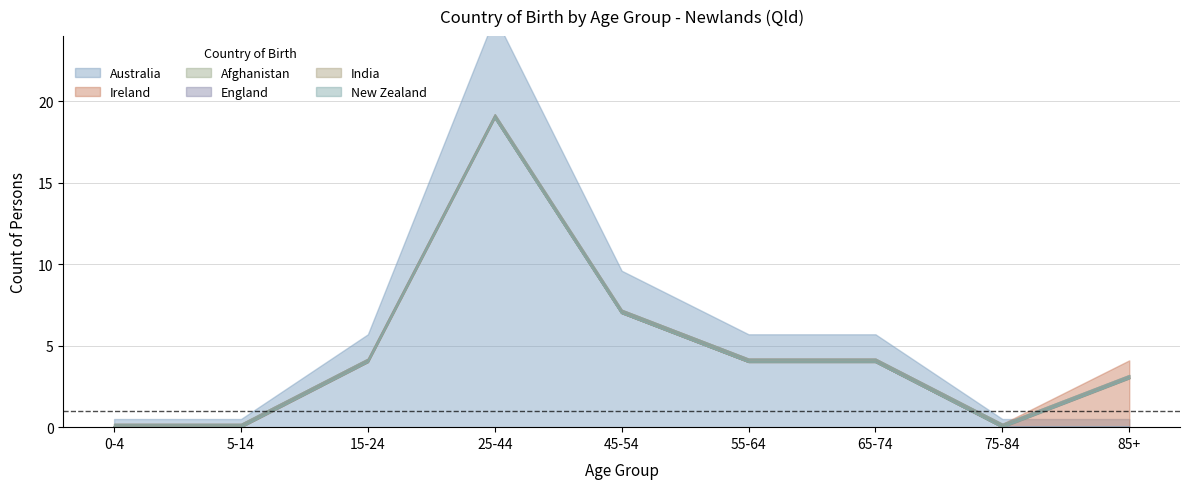

Reading left to right, transcribe all the data shown in this chart.

Australia: 0-4=0	5-14=0	15-24=4	25-44=19	45-54=7	55-64=4	65-74=4	75-84=0	85+=0
Ireland: 0-4=0	5-14=0	15-24=0	25-44=0	45-54=0	55-64=0	65-74=0	75-84=0	85+=3
Afghanistan: 0-4=0	5-14=0	15-24=0	25-44=0	45-54=0	55-64=0	65-74=0	75-84=0	85+=0
England: 0-4=0	5-14=0	15-24=0	25-44=0	45-54=0	55-64=0	65-74=0	75-84=0	85+=0
India: 0-4=0	5-14=0	15-24=0	25-44=0	45-54=0	55-64=0	65-74=0	75-84=0	85+=0
New Zealand: 0-4=0	5-14=0	15-24=0	25-44=0	45-54=0	55-64=0	65-74=0	75-84=0	85+=0